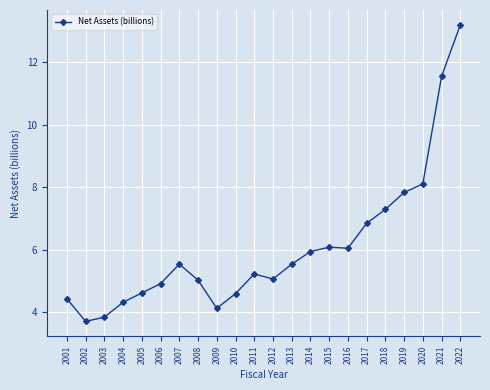

What is the value of the 5th point from the left?

4.6